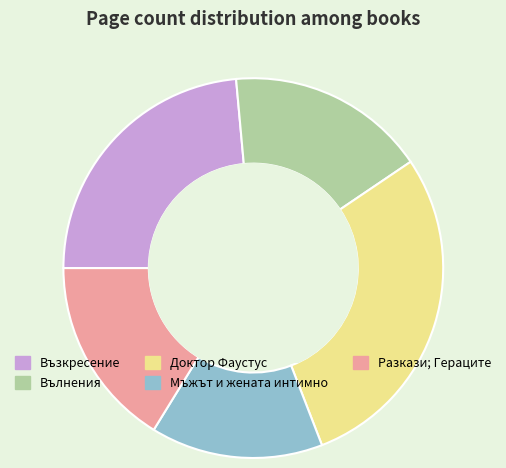

Approximately how many times larger is the value at Разкази; Гераците compared to Възкресение?

0.7